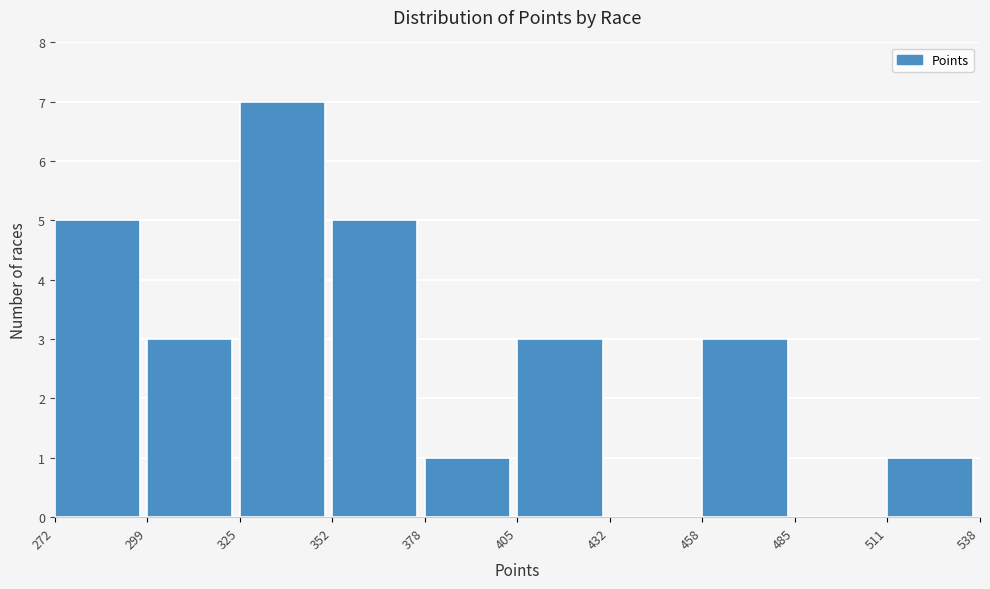

Reading left to right, transcribe this chart: for each bar, give the range it covers on the x-axis and its height. The values are not printed on the chart, so give them approximately, as read against the axis.

272 to 299: 5
299 to 325: 3
325 to 352: 7
352 to 378: 5
378 to 405: 1
405 to 432: 3
432 to 458: 0
458 to 485: 3
485 to 511: 0
511 to 538: 1